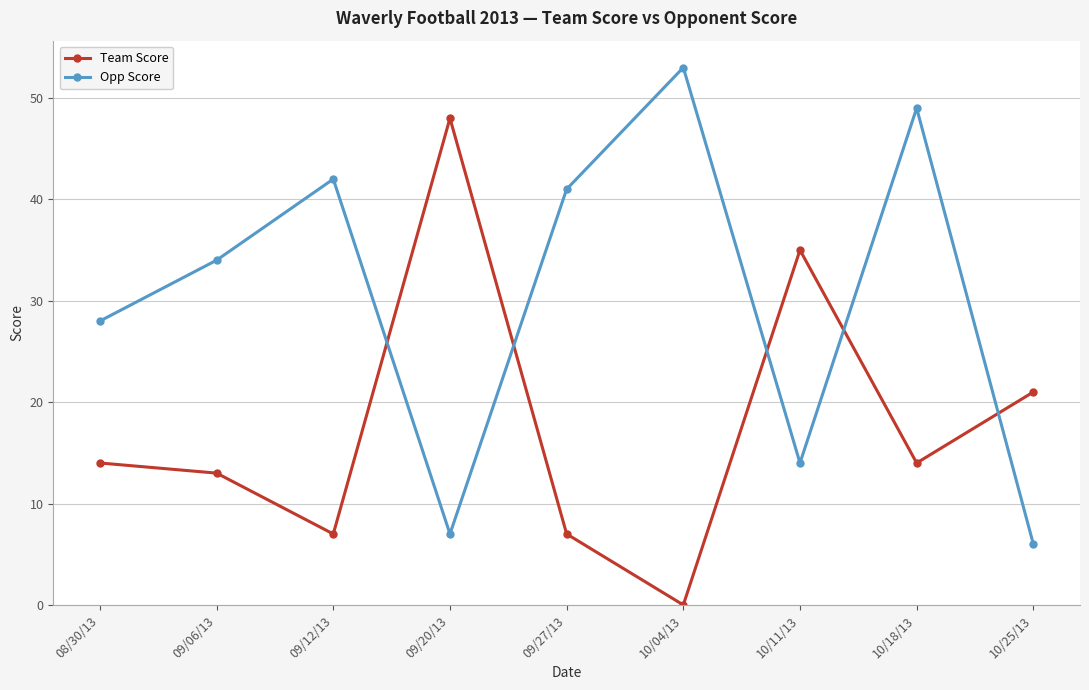

What is the value of the Opp Score point at the 7th from the left?

14